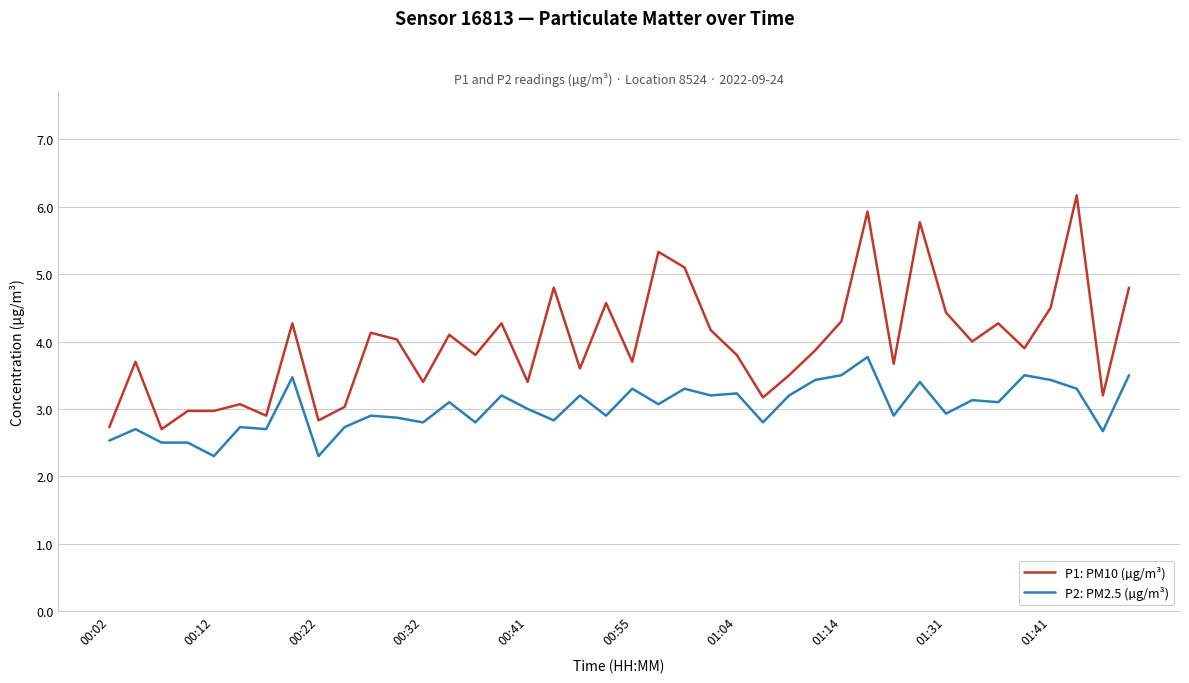

What is the highest value of the P2: PM2.5 (µg/m³) series?

3.8